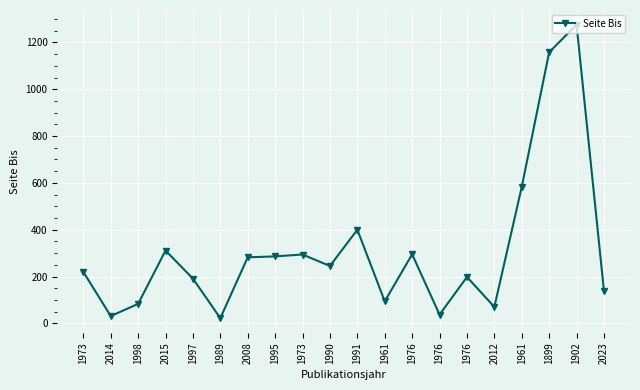

What is the label of the 1st point from the left?

1973